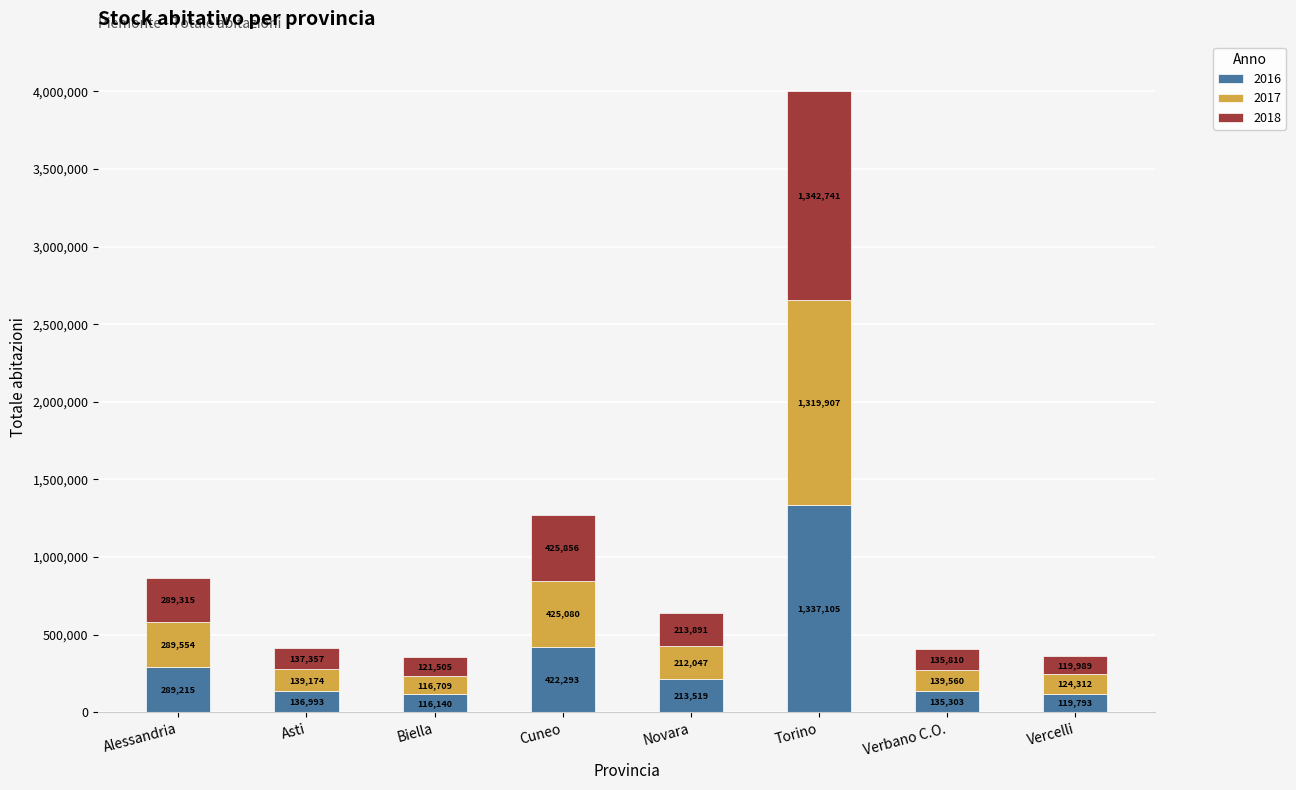

Reading right to left, list the values for the 2016 series.

119793	135303	1337105	213519	422293	116140	136993	289215